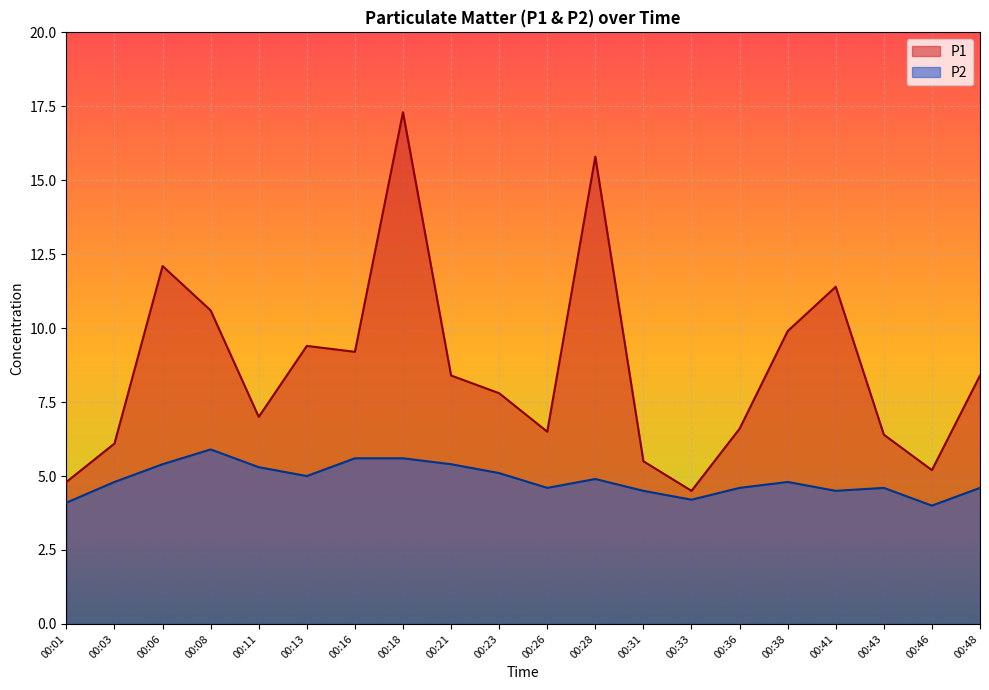

What is the value of the P1 point at the 10th from the left?

7.8